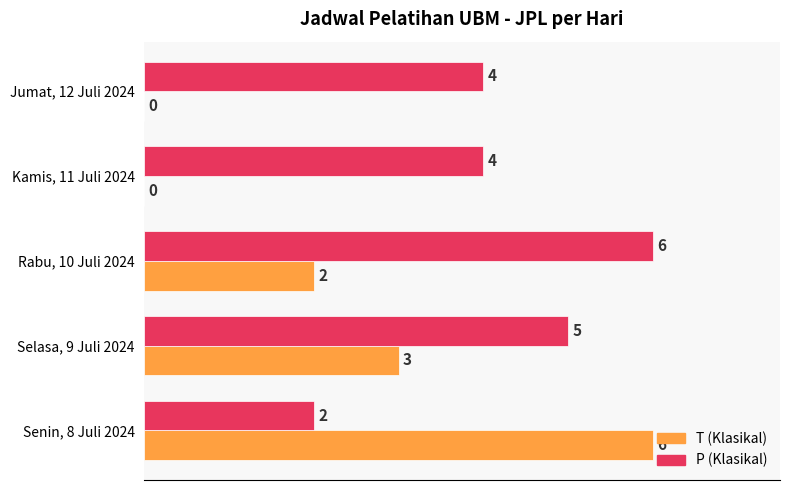

What is the maximum value for T (Klasikal)?

6